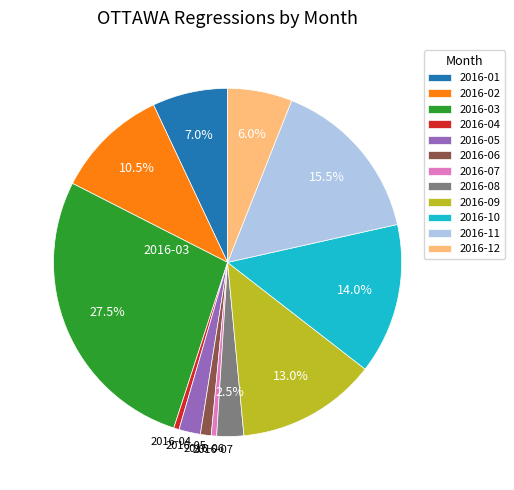

What is the largest slice in the pie chart?

2016-03